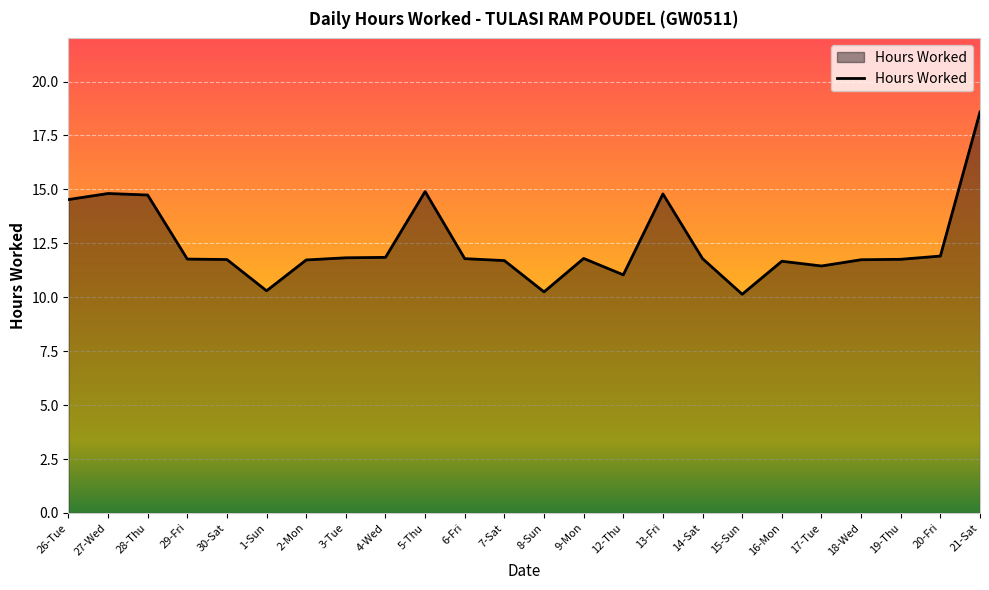

What is the ratio of the value at 14-Sat to the value at 19-Thu?

1.0